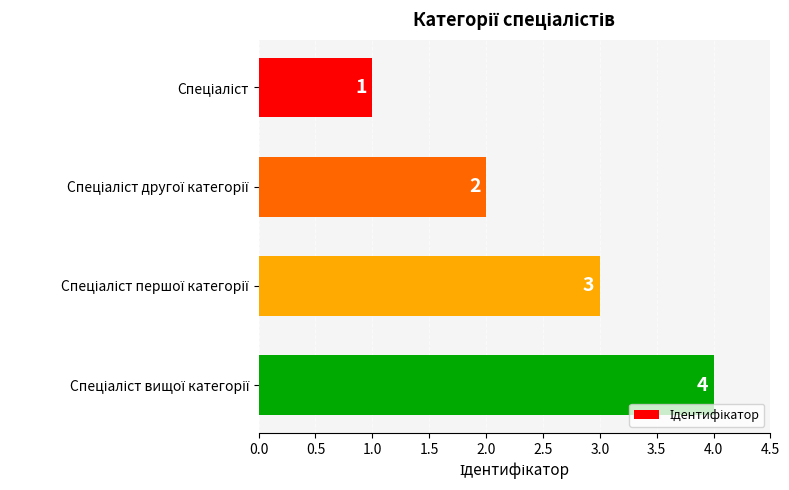

What is the greatest value displayed?

4